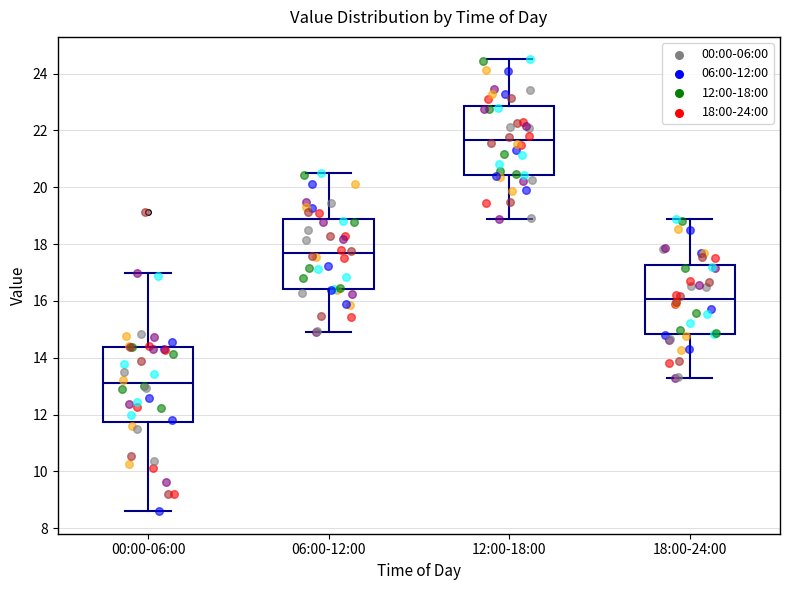

Which box has the highest median line?

12:00-18:00